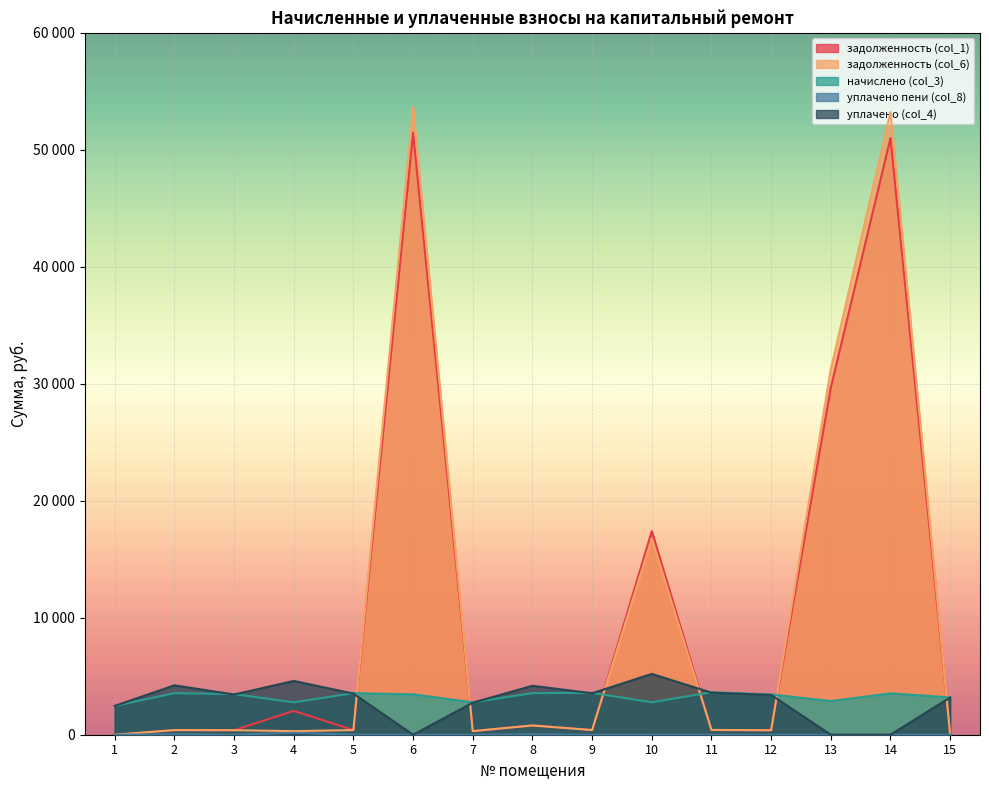

At which category does задолженность (col_1) reach its first local valley?

3